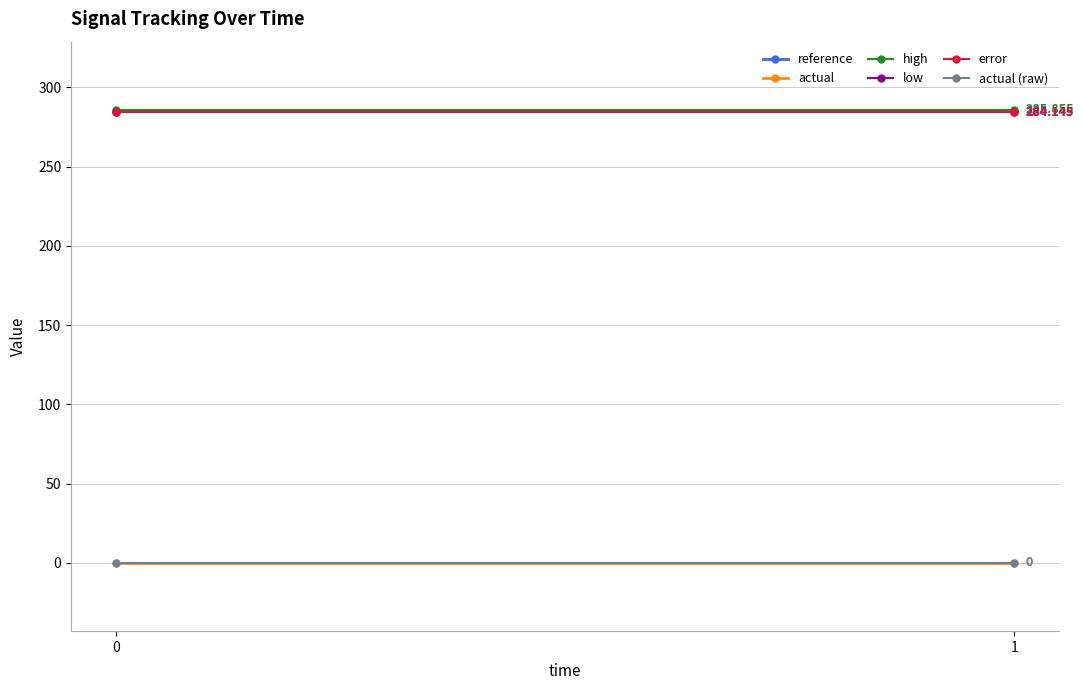

What is the sum of all high values?

571.7